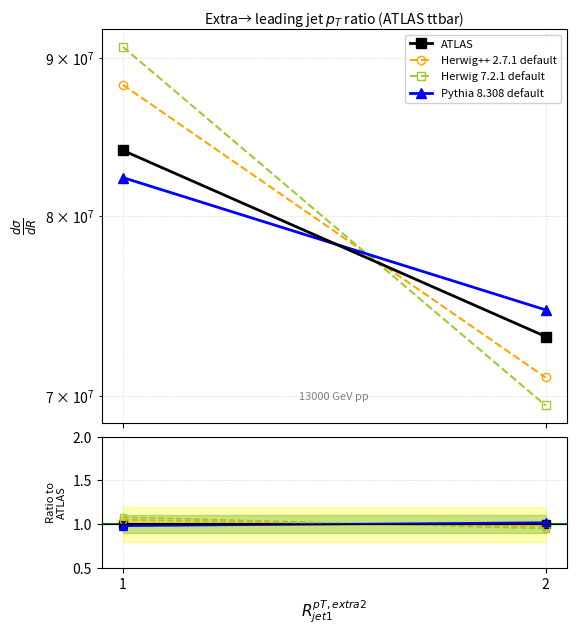

What is the maximum value shown in the chart?

1.1